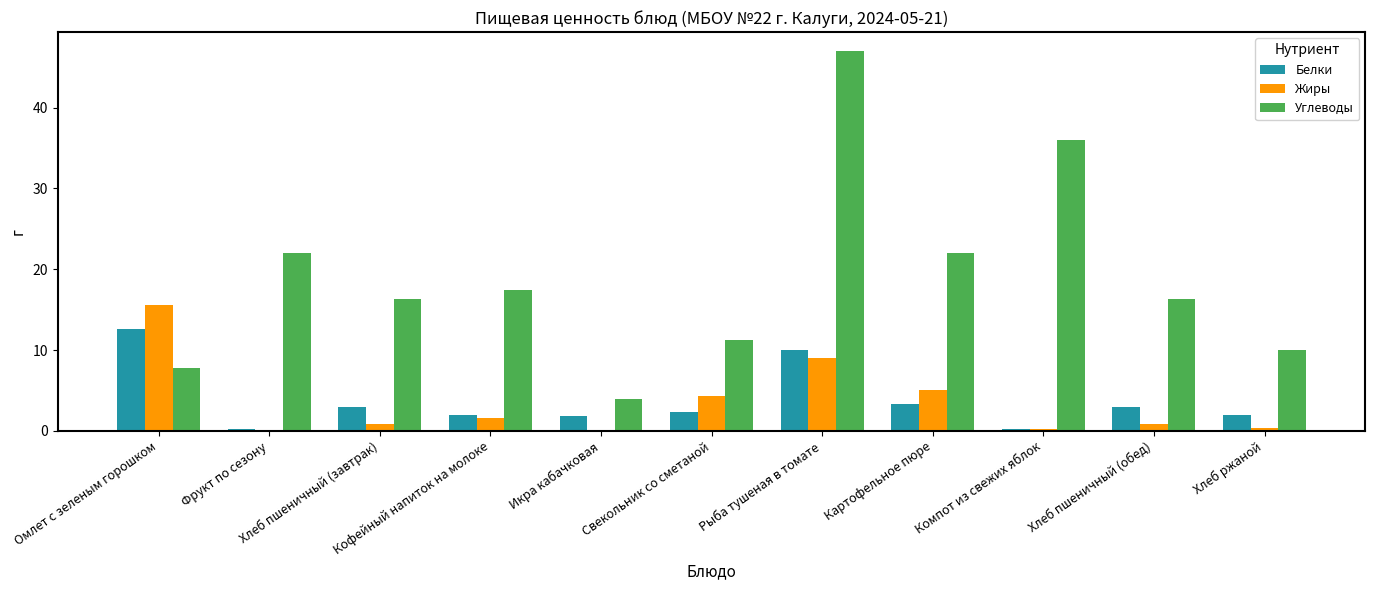

Which has a higher value, Свекольник со сметаной or Омлет с зеленым горошком?

Омлет с зеленым горошком